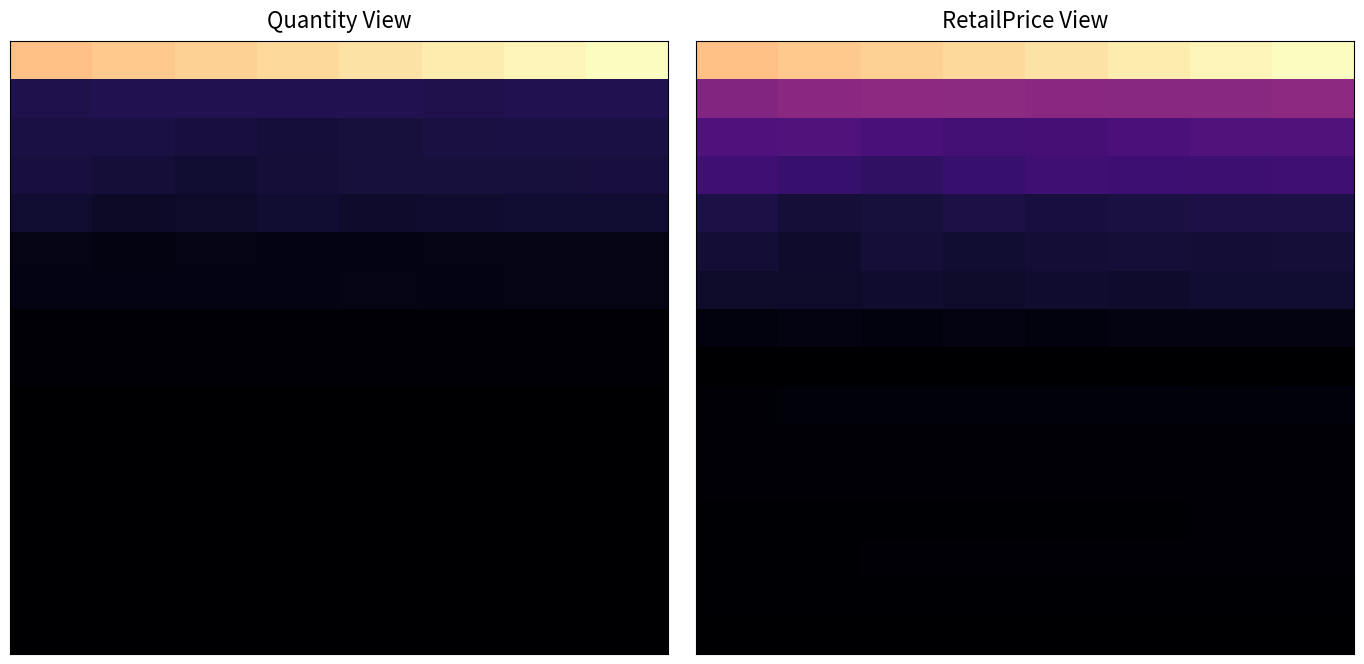

At which category is the sum across all series the highest?

7